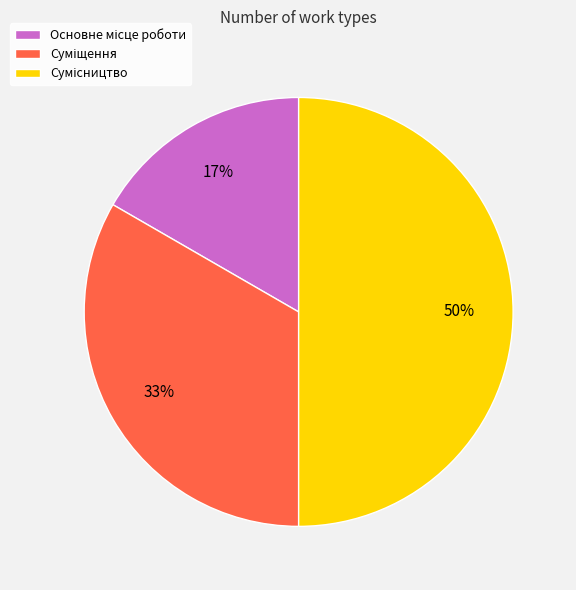

To the nearest percent, what is the difference between the largest and smallest slice percentages?

33%